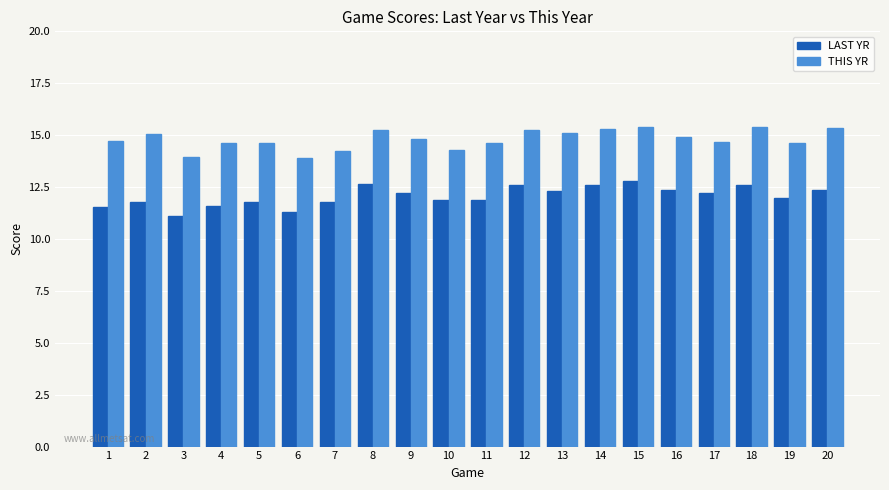

True or false: LAST YR has a value of 12.2 at 9.

True